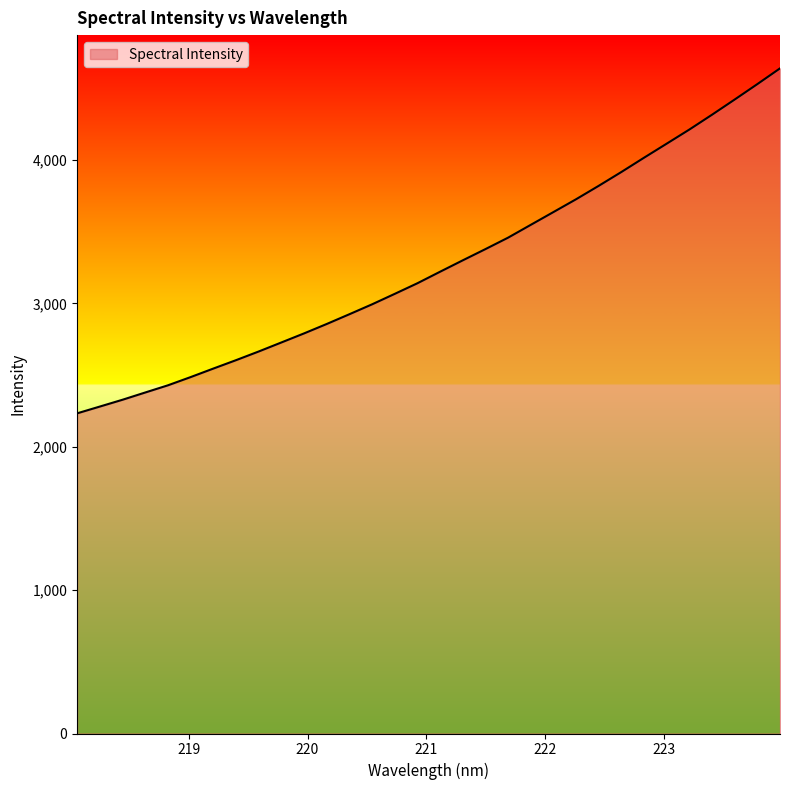

Does the chart display data point markers on the line(s)?

No